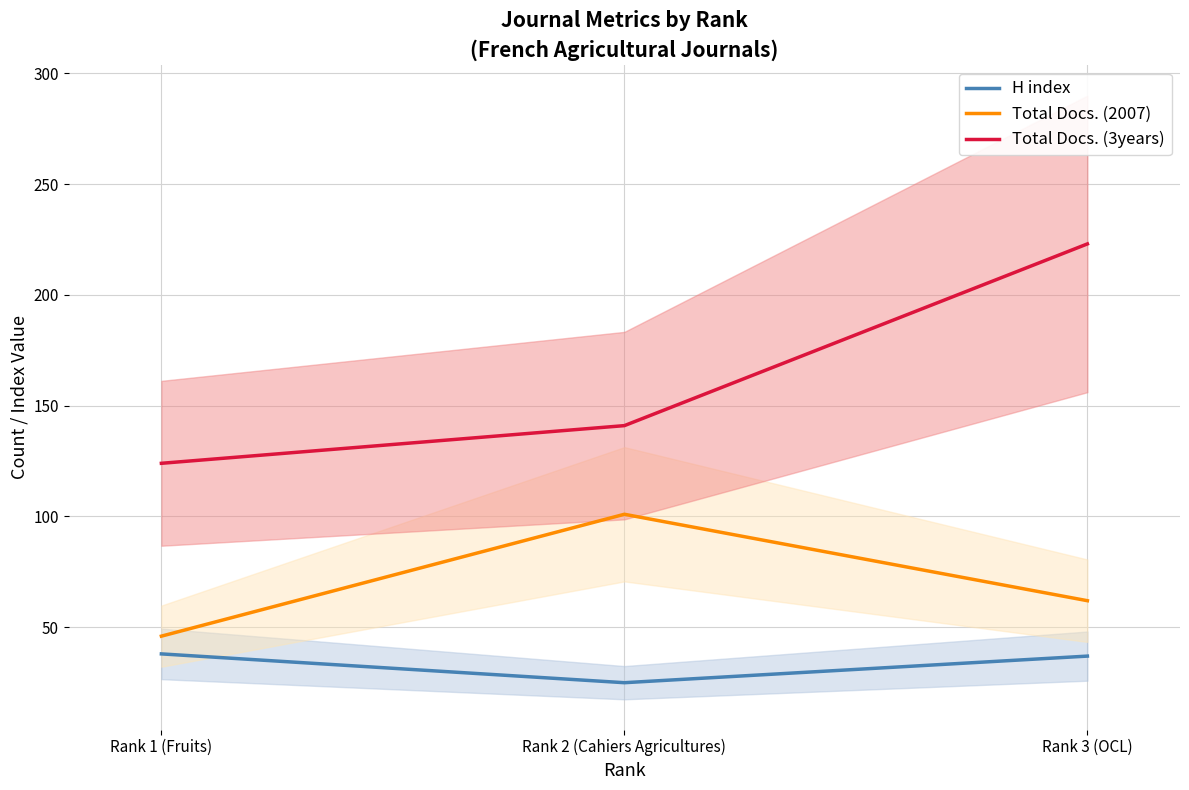

Which label corresponds to the largest value in the chart?

Rank 3 (OCL)